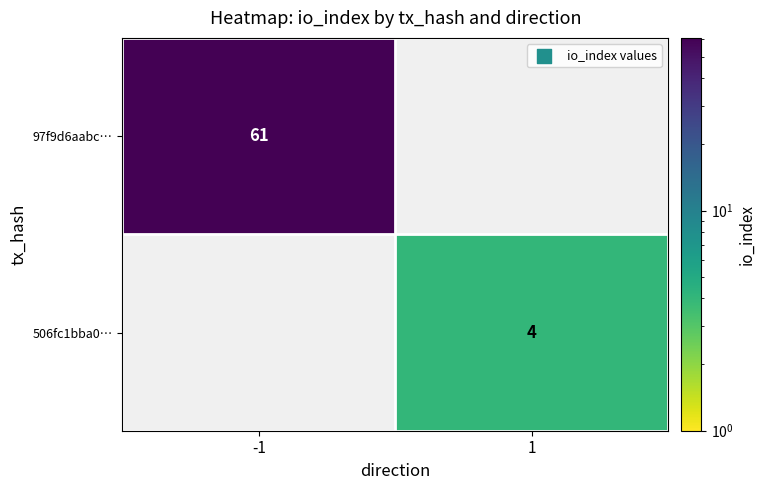

True or false: 97f9d6aabc… has a value of 33 at -1.

False